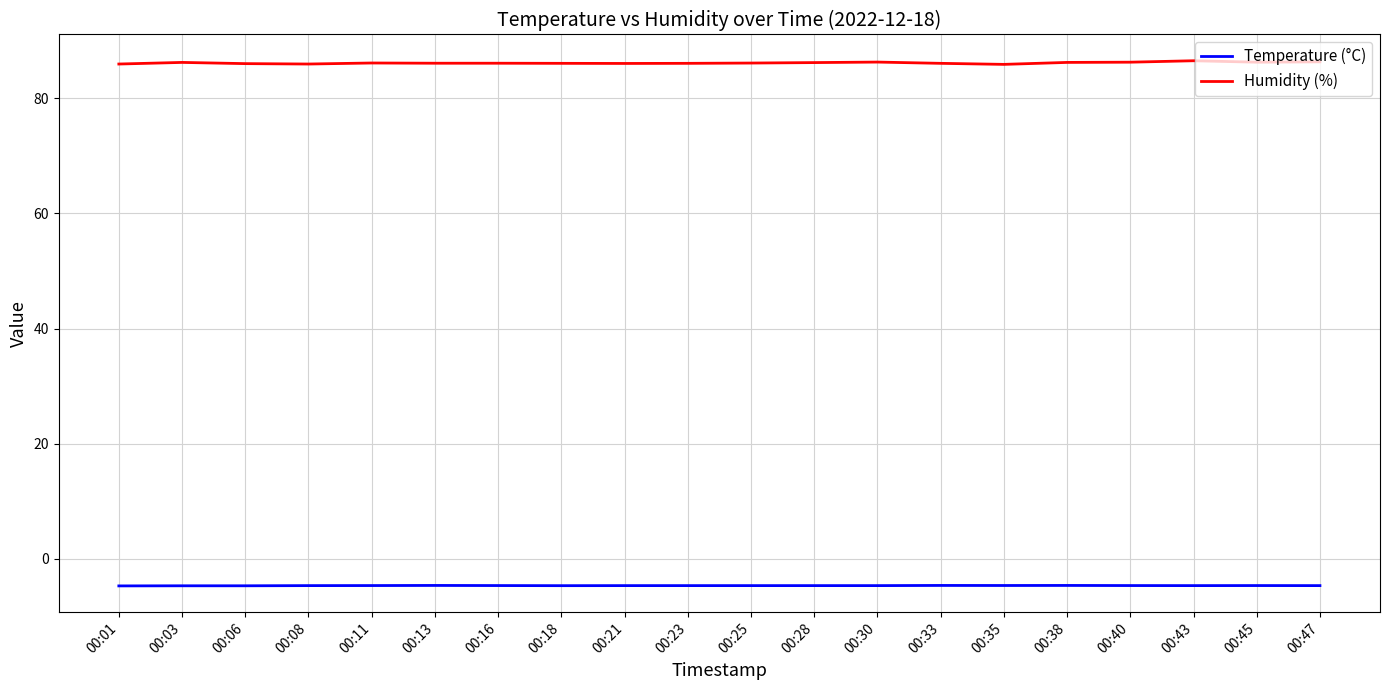

What is the minimum value for Humidity (%)?

85.9